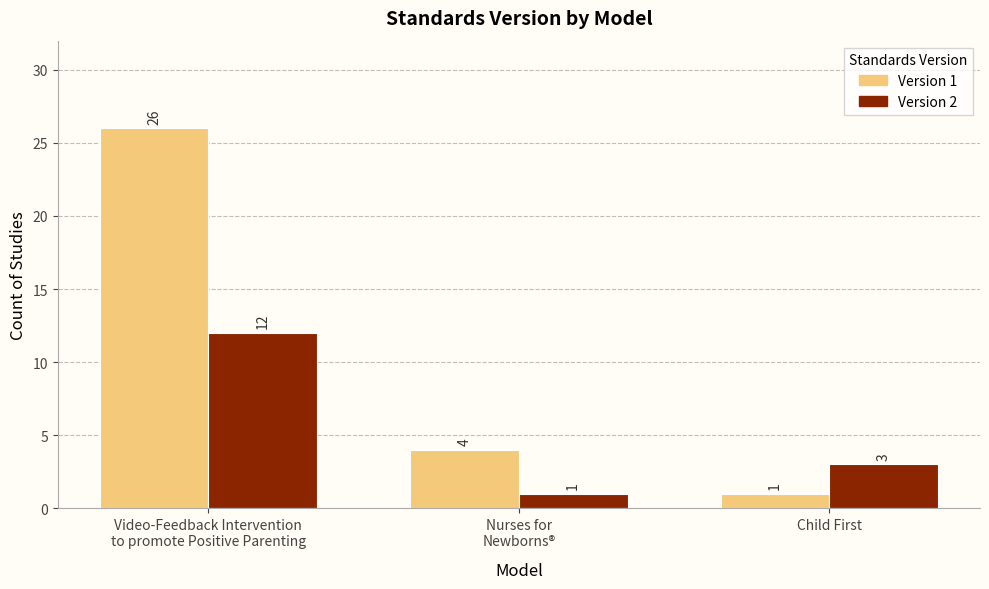

At which label is Version 2 closest to 6?

Child First